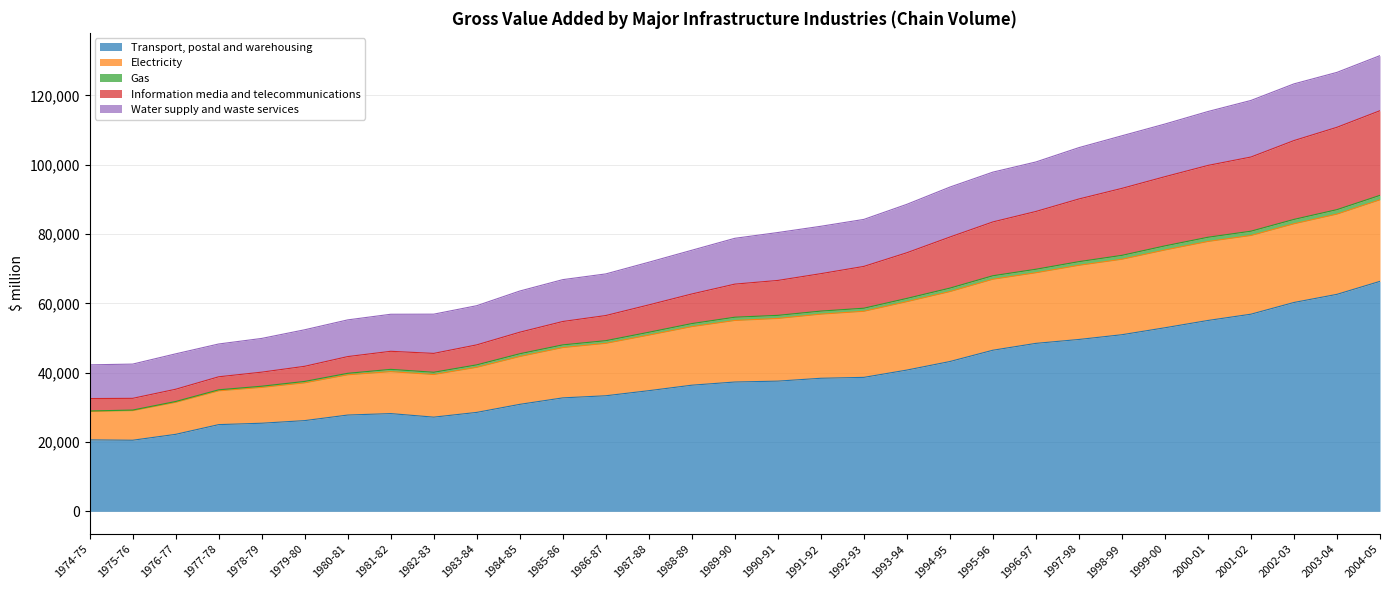

What is the label of the 5th point from the left?

1978-79